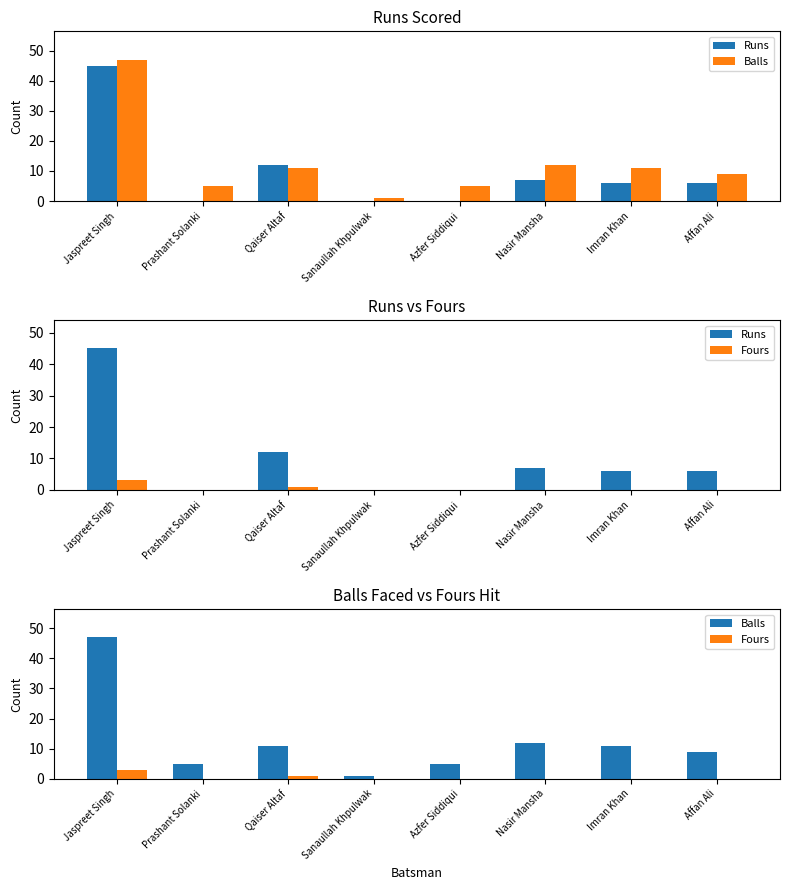

The value of Runs at Imran Khan is 6. True or false?

True